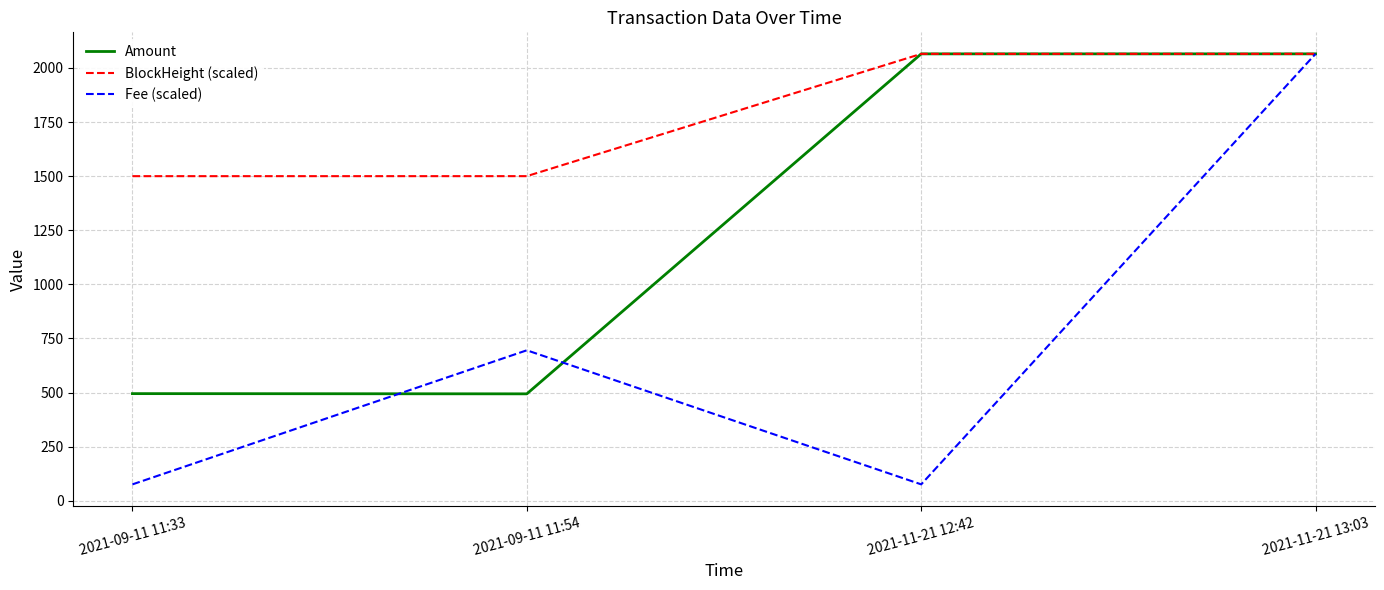

What is the sum of all BlockHeight (scaled) values?

7129.8